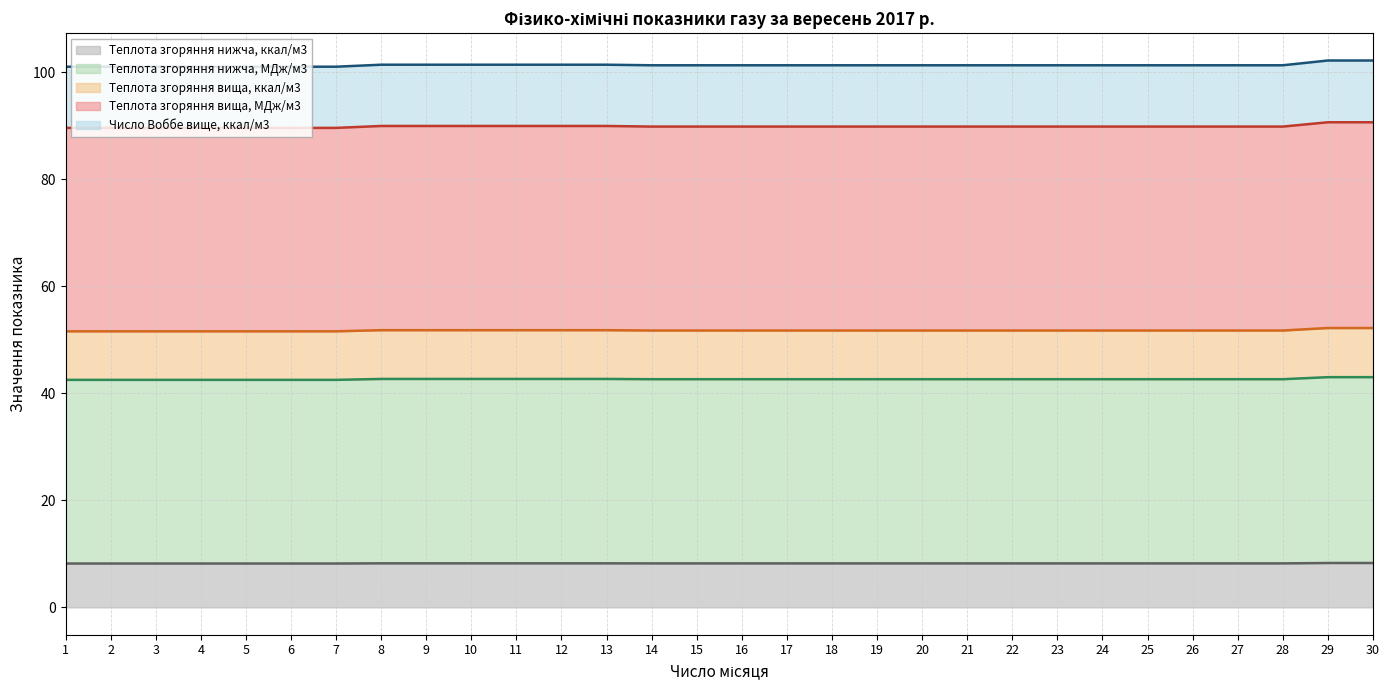

True or false: Теплота згоряння нижча, МДж/м3 and Теплота згоряння вища, ккал/м3 intersect in this chart.

False